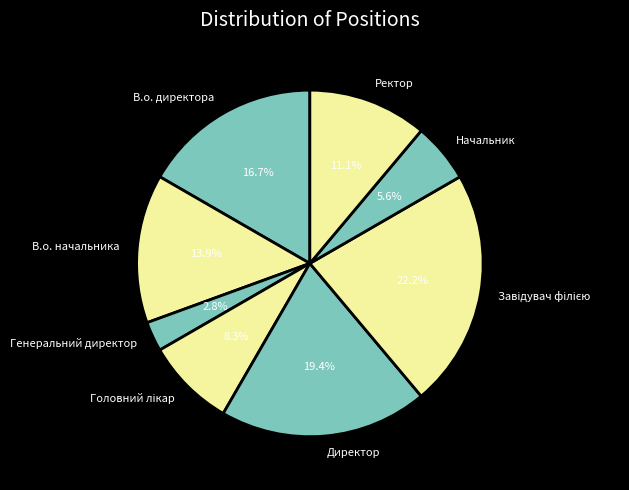

Which category has the smallest portion of the pie?

Генеральний директор